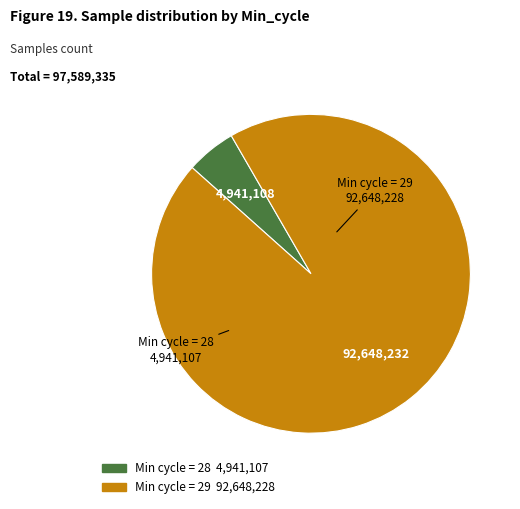

Is there a majority slice in this chart?

Yes